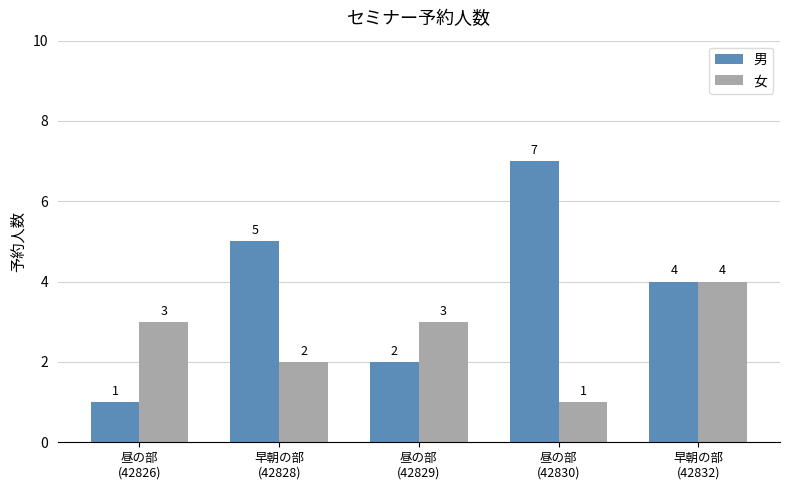

Reading left to right, extract all data points from this chart.

男: 1	5	2	7	4
女: 3	2	3	1	4